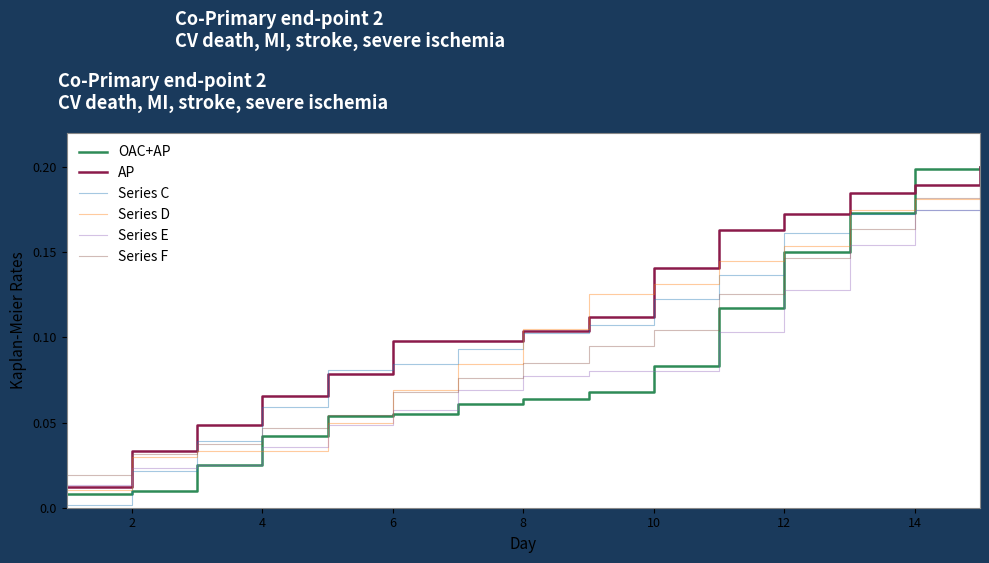

Which series has the largest total across all categories?

AP